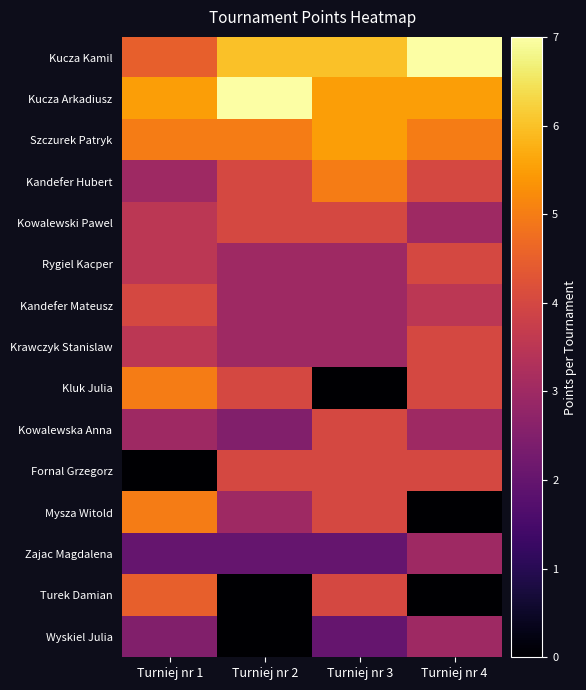

Reading left to right, list all the values displayed in this chart.

Kucza Kamil: Turniej nr 1=4.5	Turniej nr 2=6.0	Turniej nr 3=6.0	Turniej nr 4=7.0
Kucza Arkadiusz: Turniej nr 1=5.5	Turniej nr 2=7.0	Turniej nr 3=5.5	Turniej nr 4=5.5
Szczurek Patryk: Turniej nr 1=5.0	Turniej nr 2=5.0	Turniej nr 3=5.5	Turniej nr 4=5.0
Kandefer Hubert: Turniej nr 1=3.0	Turniej nr 2=4.0	Turniej nr 3=5.0	Turniej nr 4=4.0
Kowalewski Pawel: Turniej nr 1=3.5	Turniej nr 2=4.0	Turniej nr 3=4.0	Turniej nr 4=3.0
Rygiel Kacper: Turniej nr 1=3.5	Turniej nr 2=3.0	Turniej nr 3=3.0	Turniej nr 4=4.0
Kandefer Mateusz: Turniej nr 1=4.0	Turniej nr 2=3.0	Turniej nr 3=3.0	Turniej nr 4=3.5
Krawczyk Stanislaw: Turniej nr 1=3.5	Turniej nr 2=3.0	Turniej nr 3=3.0	Turniej nr 4=4.0
Kluk Julia: Turniej nr 1=5.0	Turniej nr 2=4.0	Turniej nr 3=0.0	Turniej nr 4=4.0
Kowalewska Anna: Turniej nr 1=3.0	Turniej nr 2=2.5	Turniej nr 3=4.0	Turniej nr 4=3.0
Fornal Grzegorz: Turniej nr 1=0.0	Turniej nr 2=4.0	Turniej nr 3=4.0	Turniej nr 4=4.0
Mysza Witold: Turniej nr 1=5.0	Turniej nr 2=3.0	Turniej nr 3=4.0	Turniej nr 4=0.0
Zajac Magdalena: Turniej nr 1=2.0	Turniej nr 2=2.0	Turniej nr 3=2.0	Turniej nr 4=3.0
Turek Damian: Turniej nr 1=4.5	Turniej nr 2=0.0	Turniej nr 3=4.0	Turniej nr 4=0.0
Wyskiel Julia: Turniej nr 1=2.5	Turniej nr 2=0.0	Turniej nr 3=2.0	Turniej nr 4=3.0